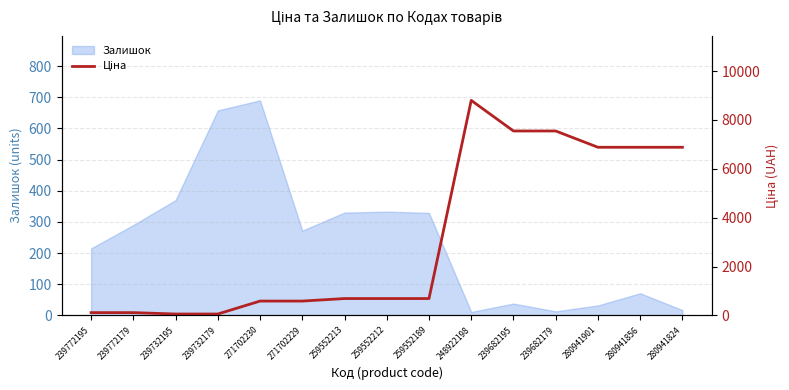

What is the change in value from 271702230 to 259552213?

+103.1